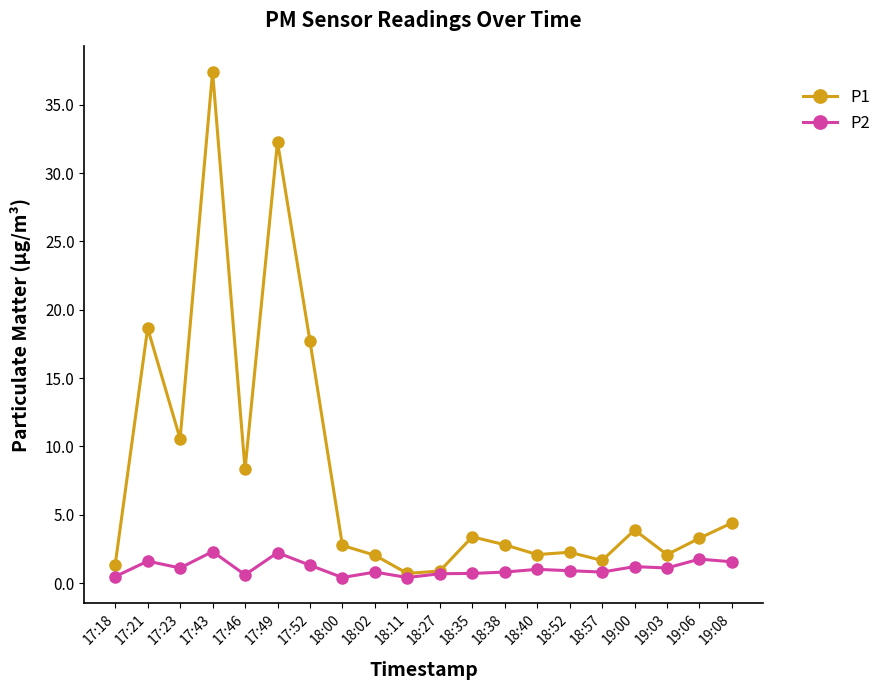

At which category does P1 reach its first local valley?

17:23